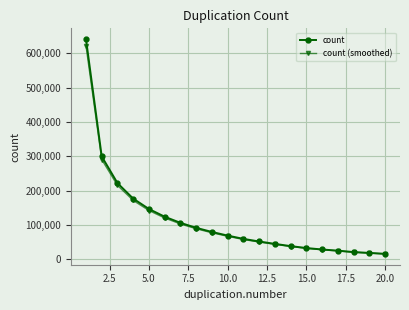

Which series has the widest spread of values?

count